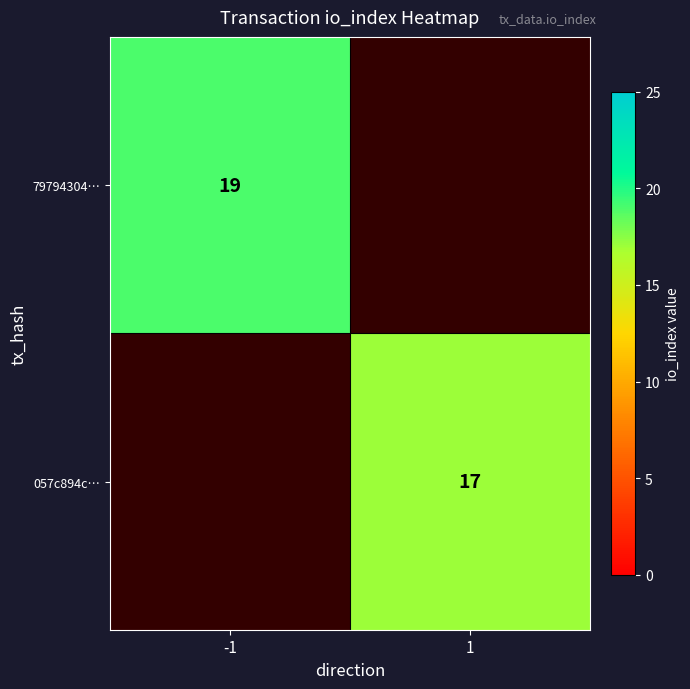

At how many categories does at least one series exceed 17?

1